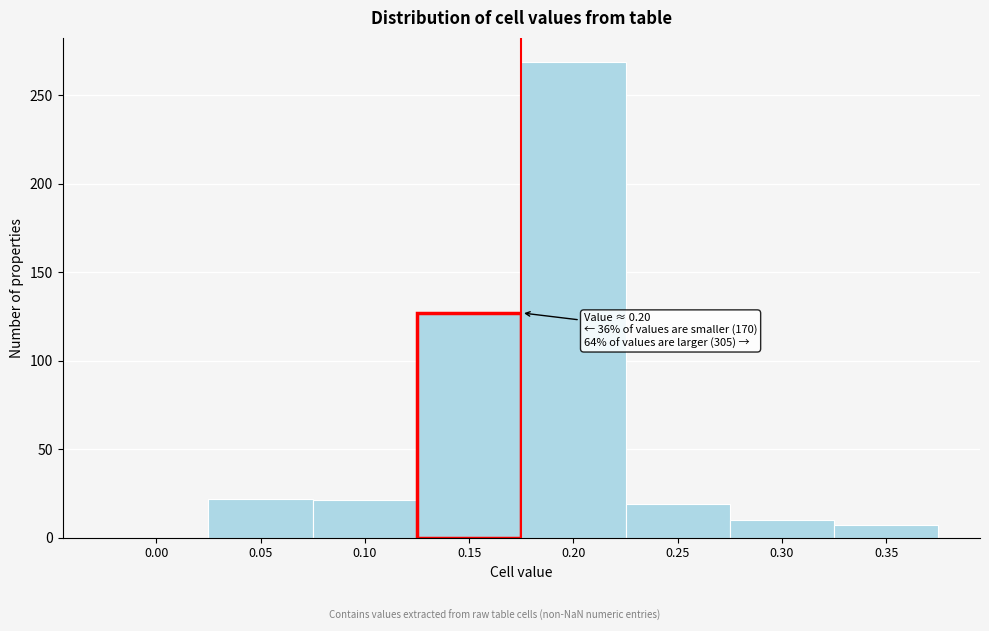

What is the maximum value shown in the chart?

269